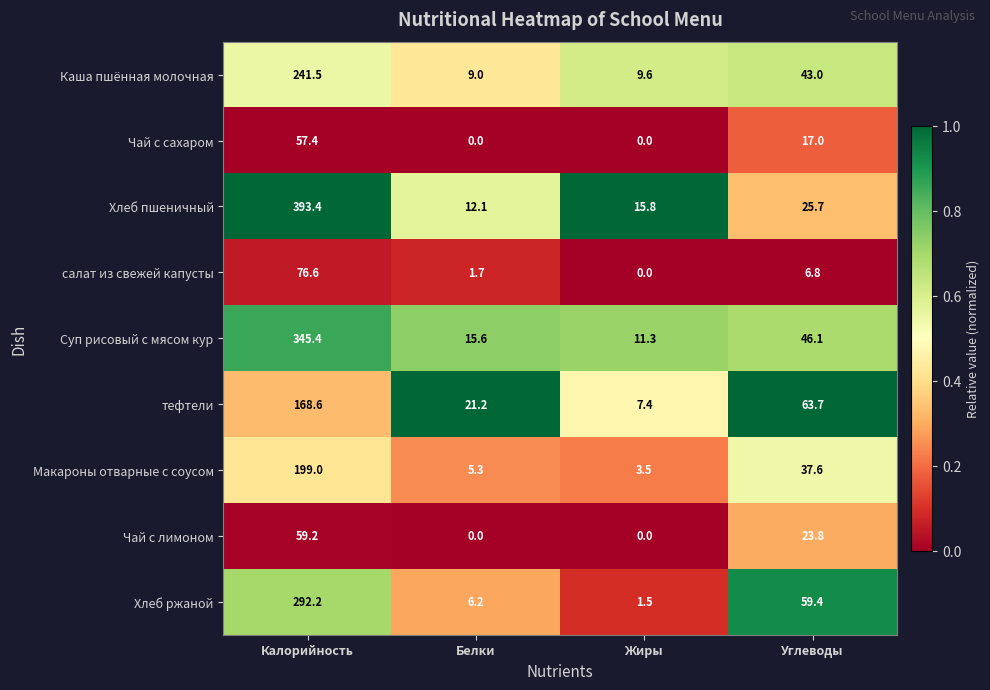

What is the difference between the Каша пшённая молочная values at Жиры and Белки?

0.6